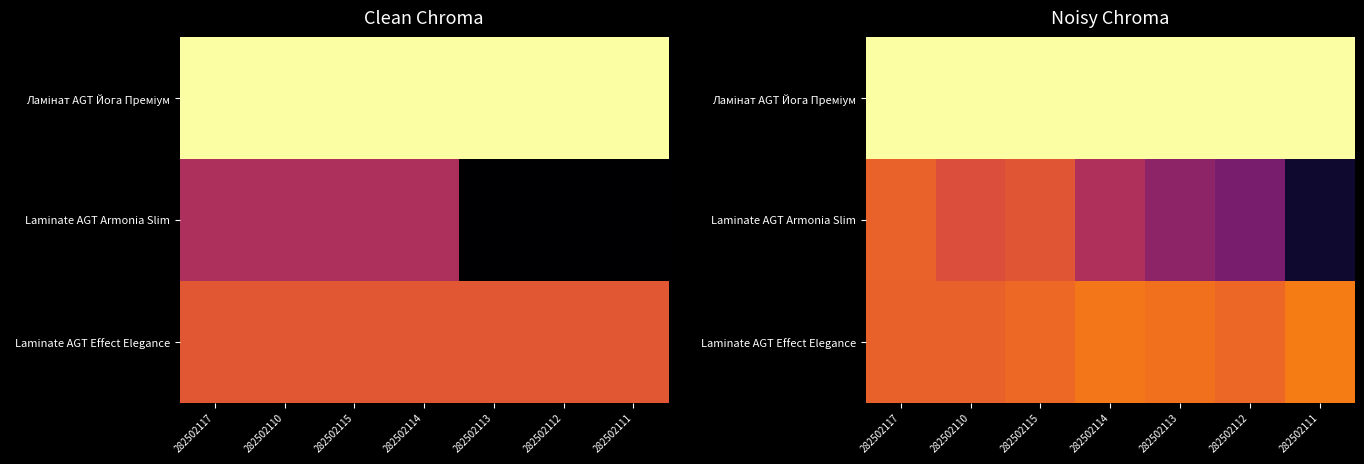

True or false: Laminate AGT Armonia Slim has a value of 0.5 at 282502112.

False